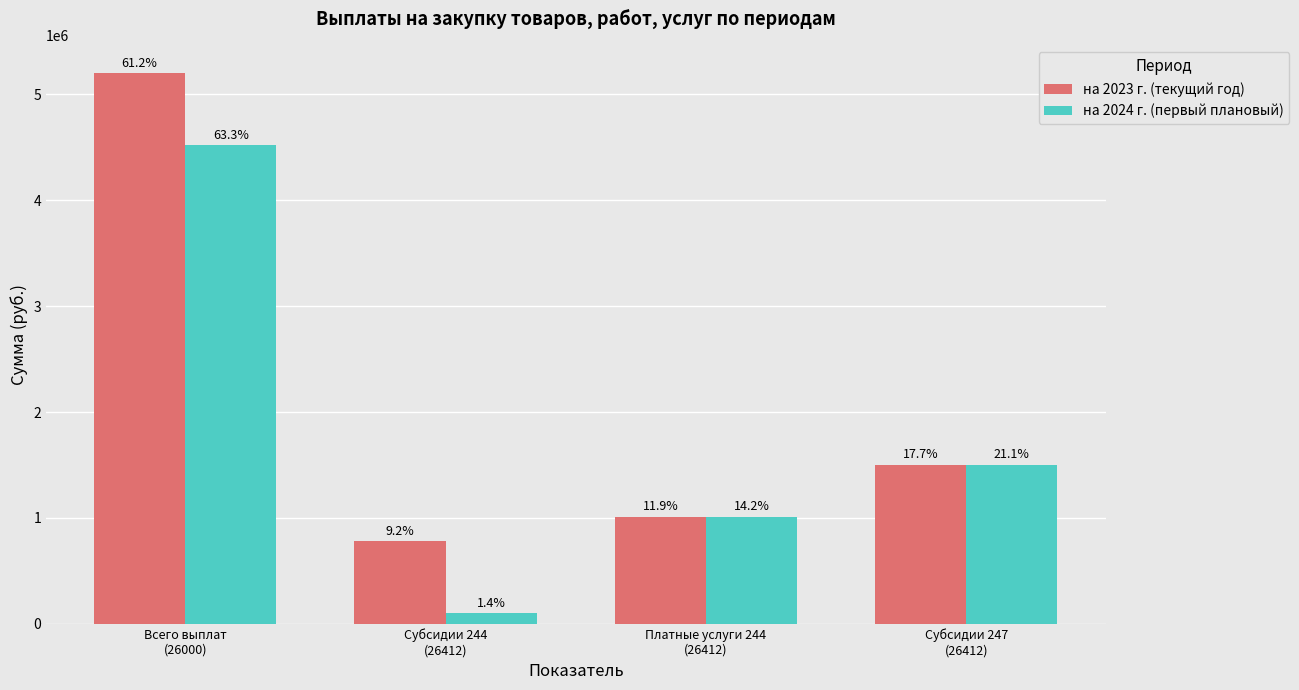

What are all the series names shown in the legend?

на 2023 г. (текущий год), на 2024 г. (первый плановый)